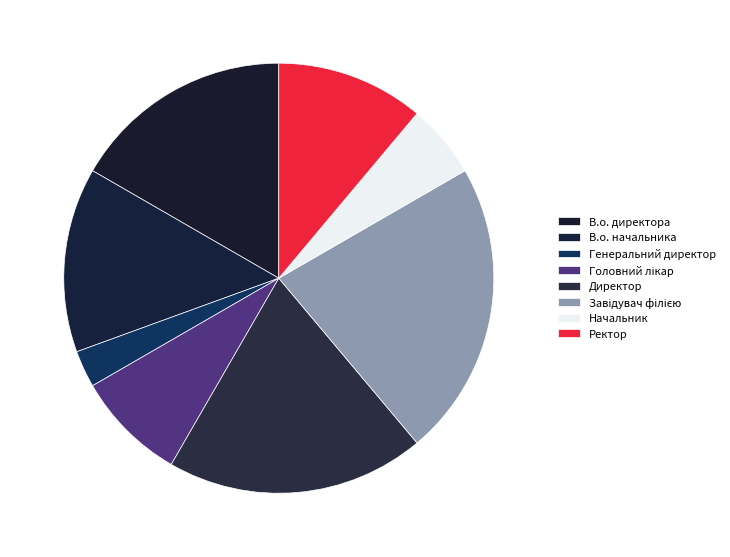

The Начальник slice represents 6% of the pie. True or false?

True